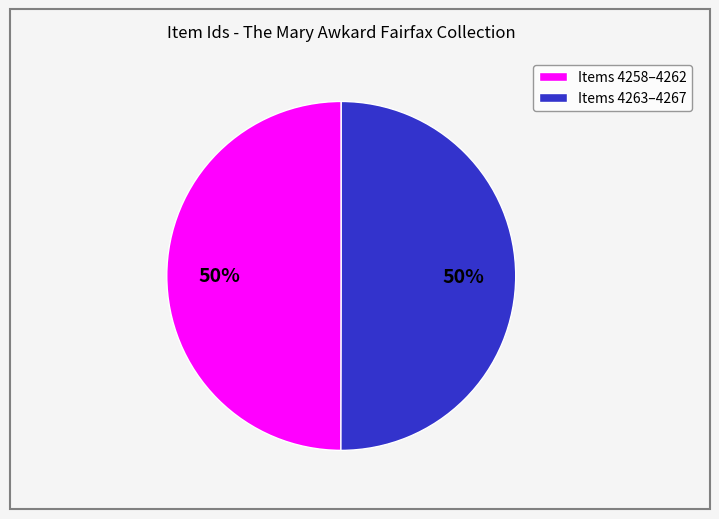

To the nearest percent, what is the average slice percentage?

50%